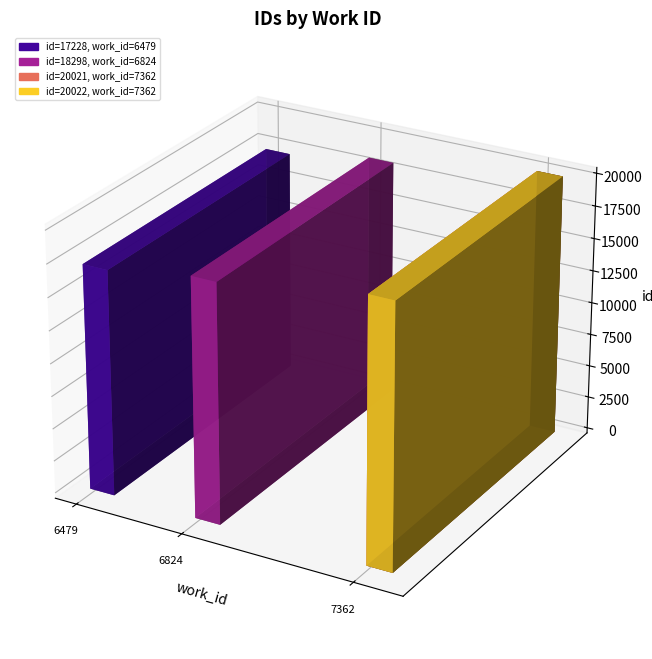

Which label corresponds to the smallest value in the chart?

6479